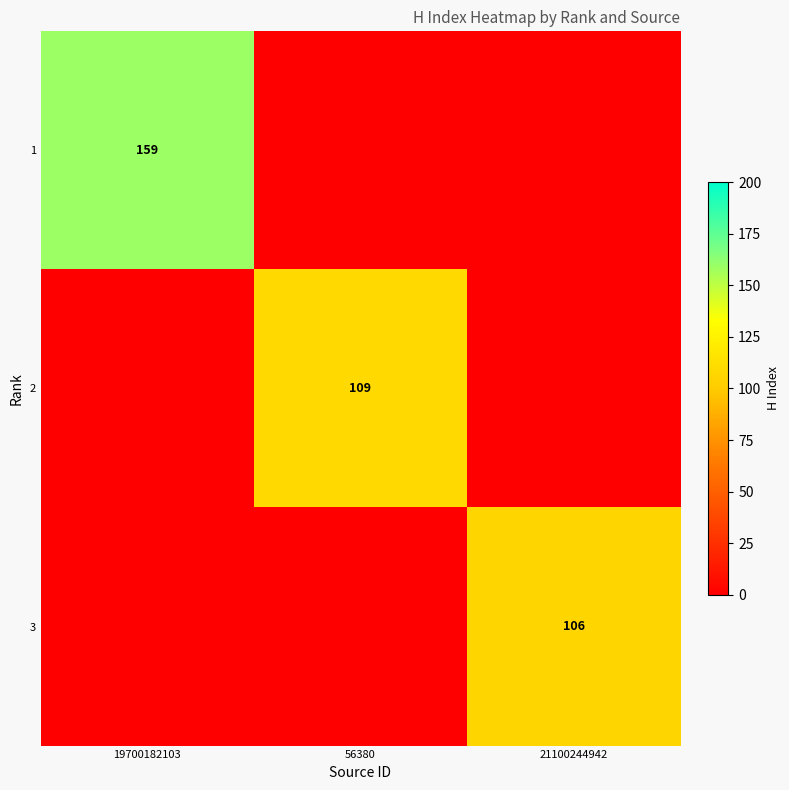

What is the difference between the maximum and minimum values in the 2 series?

109